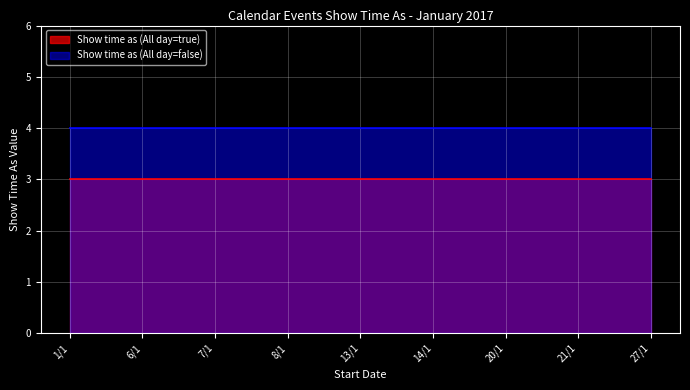

True or false: Show time as (All day=false) and Show time as (All day=true) intersect in this chart.

False